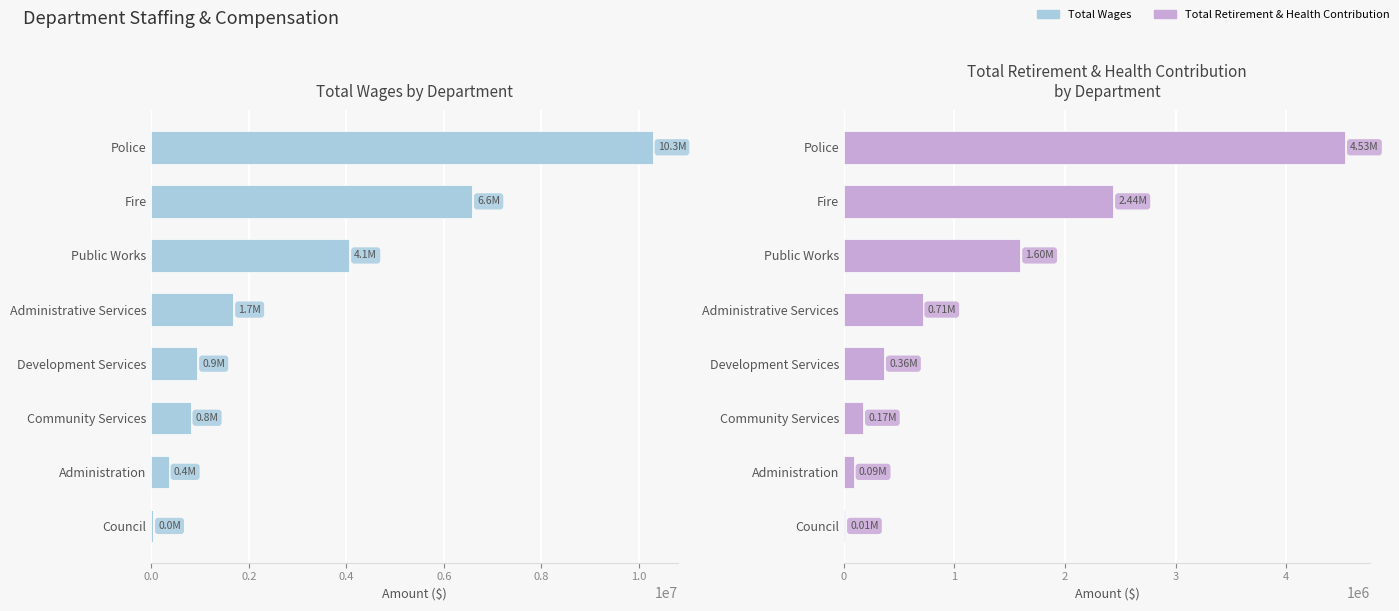

Reading left to right, list all the values displayed in this chart.

Total Wages: 10284443	6579579	4058209	1677797	939079	801832	351996	33790
Total Retirement & Health Contribution: 4532739	2435388	1595117	710669	362973	173324	88707	11398